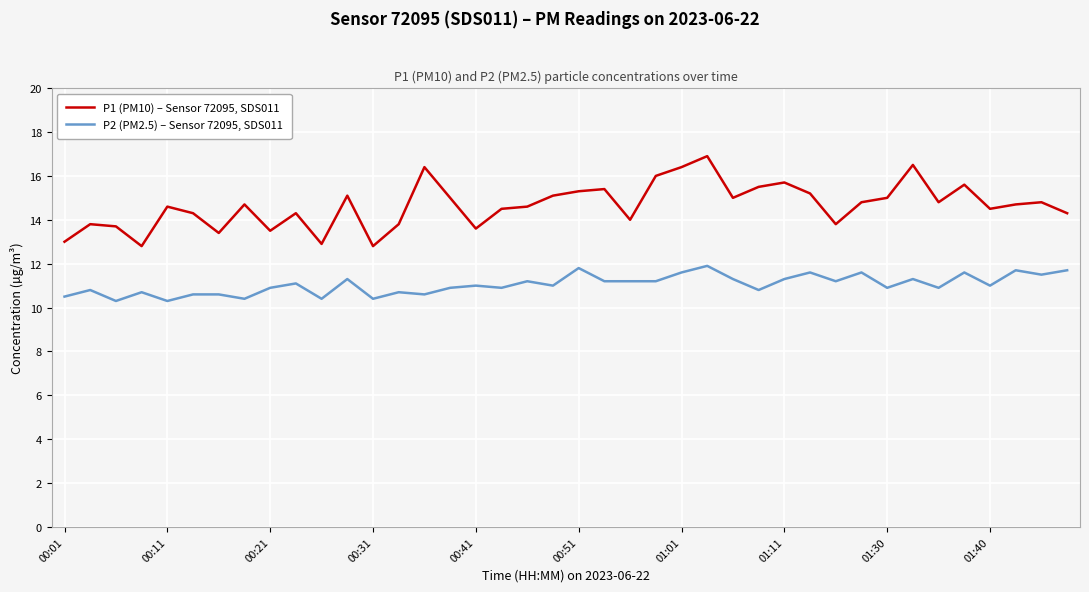

What is the difference between the maximum and minimum values in the P1 (PM10) – Sensor 72095, SDS011 series?

4.1